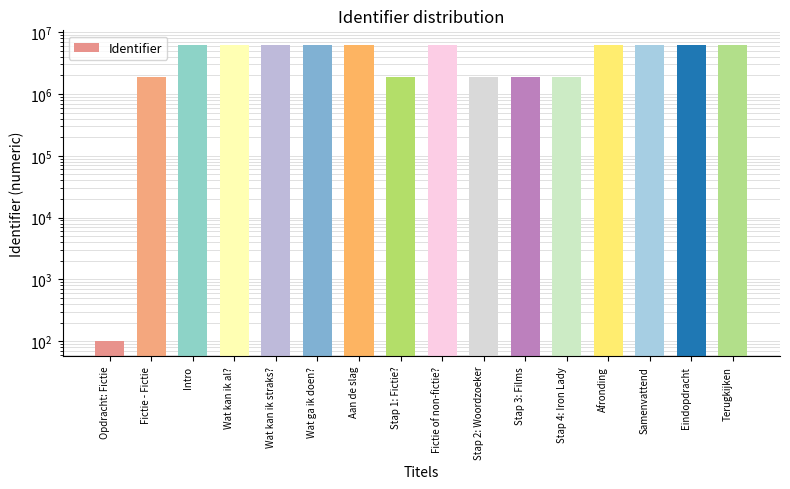

What is the value of the 12th bar from the left?

1852185